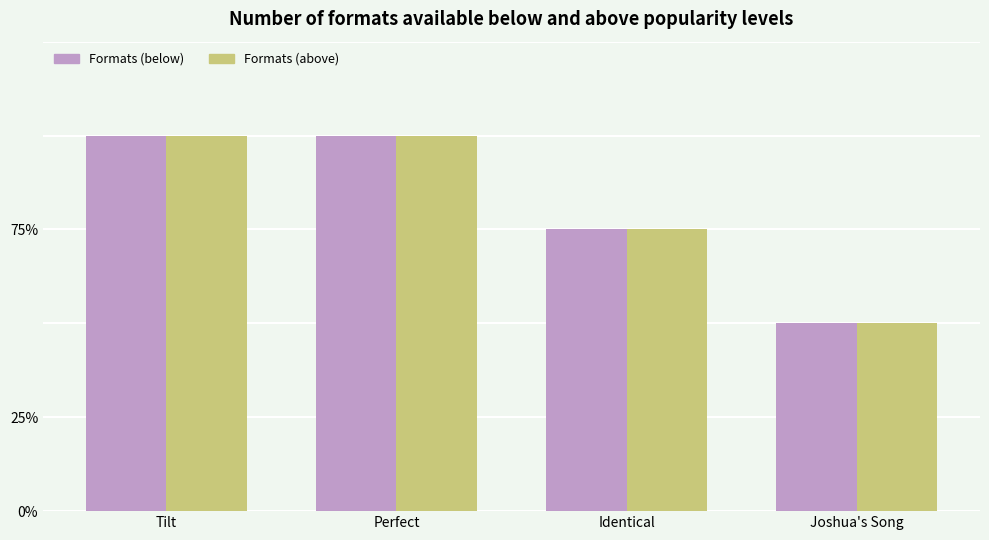

What are all the series names shown in the legend?

Formats (below), Formats (above)